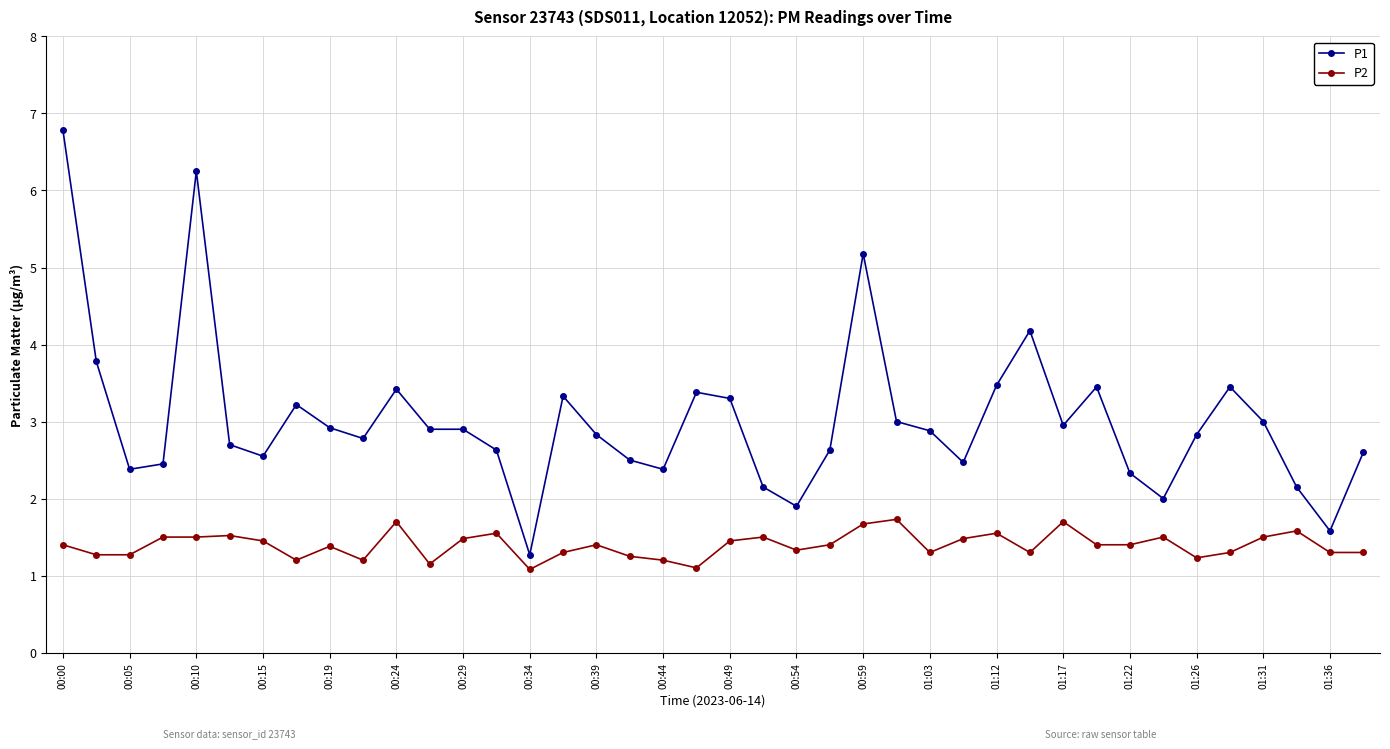

Rank the series by their maximum value, from lowest to highest.

P2, P1